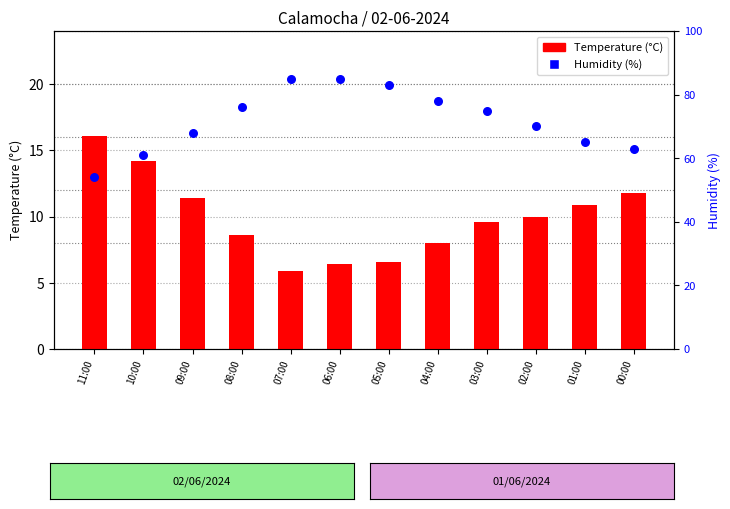

What is the total value across all series at 11:00?

70.1